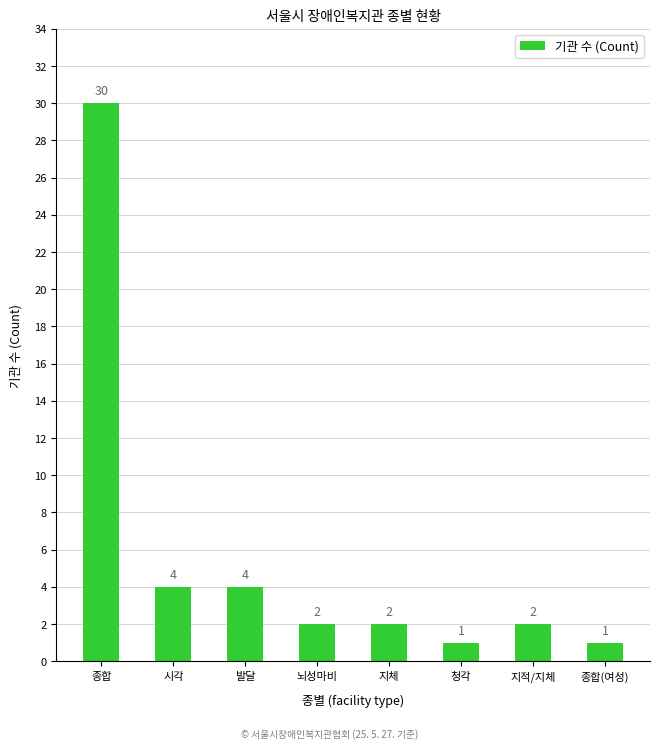

How many data points are less than 2?

2